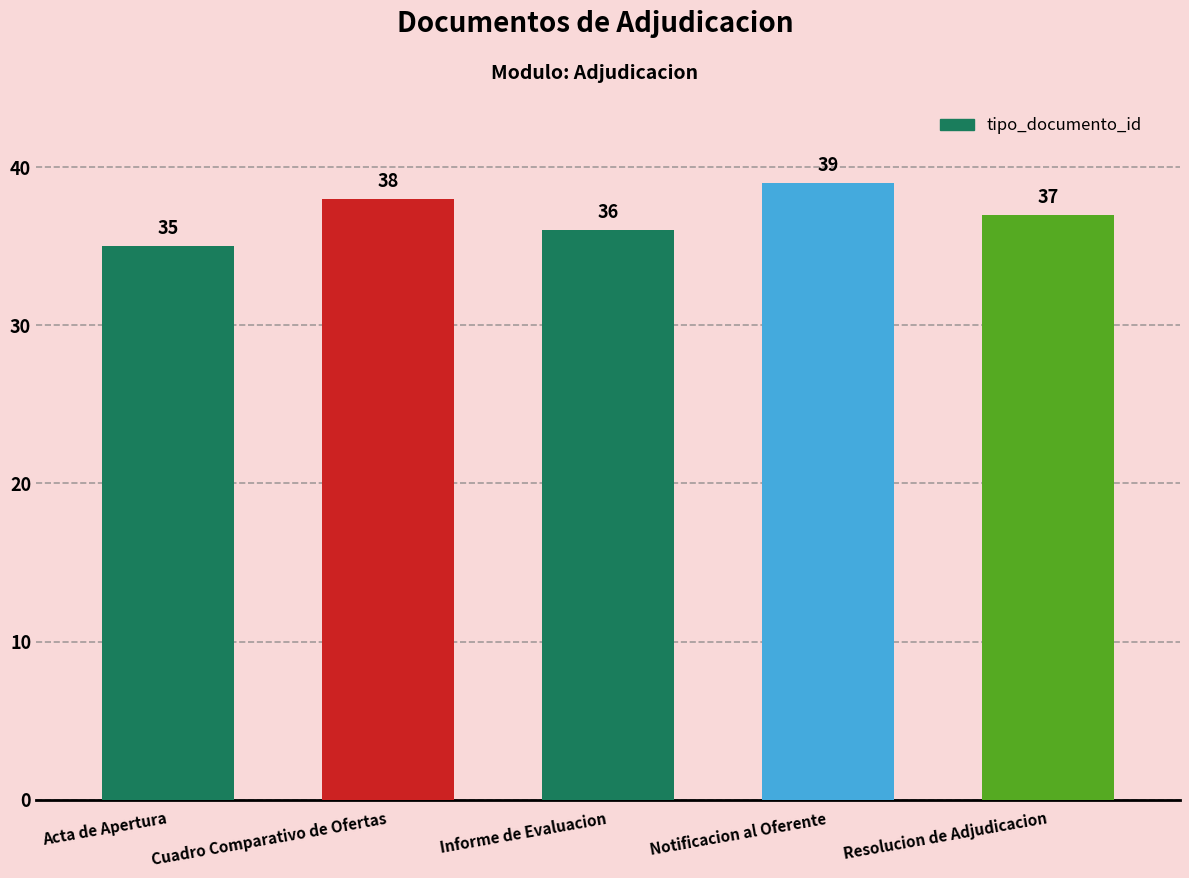

What is the label of the 2nd bar from the right?

Notificacion al Oferente